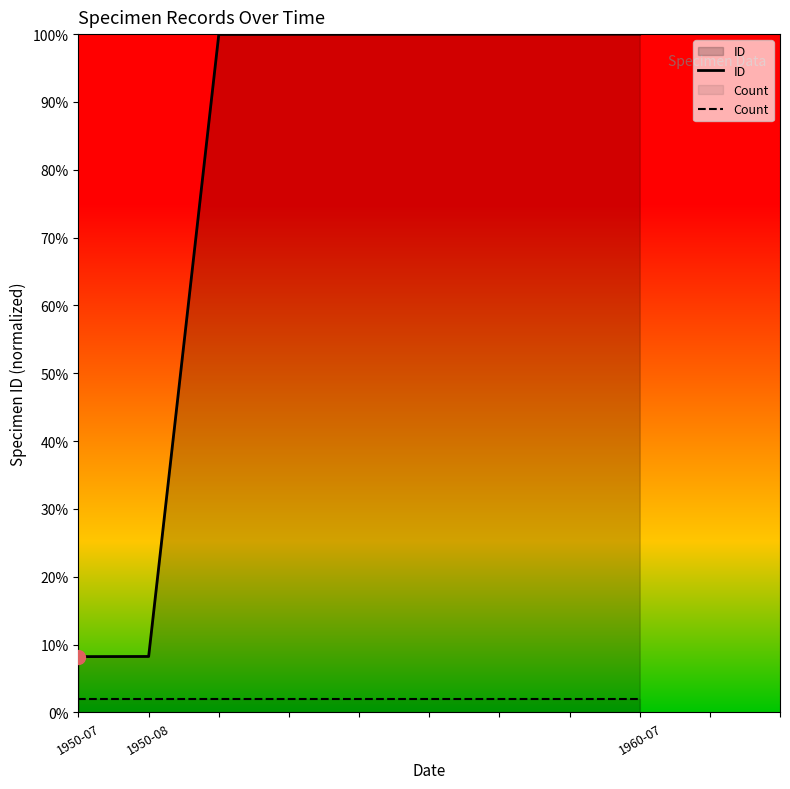

True or false: Count and ID intersect in this chart.

False